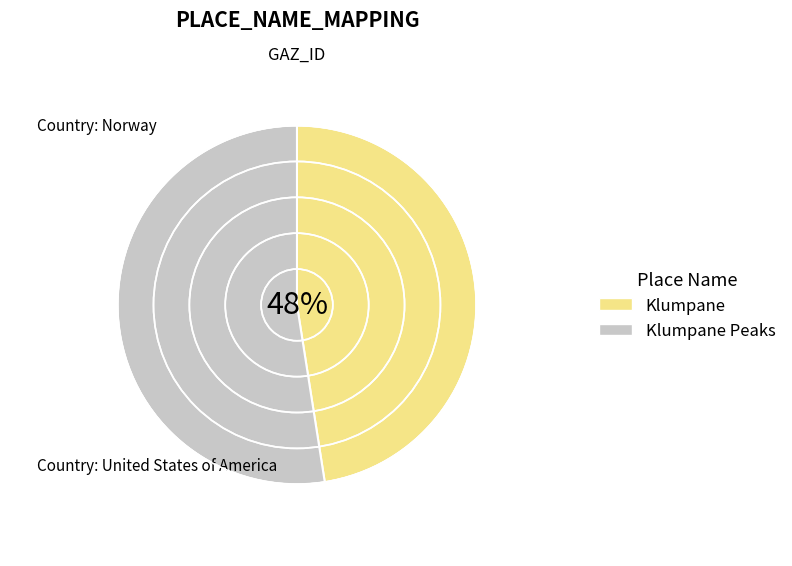

What is the ratio of the value at Klumpane to the value at Klumpane Peaks?

0.9